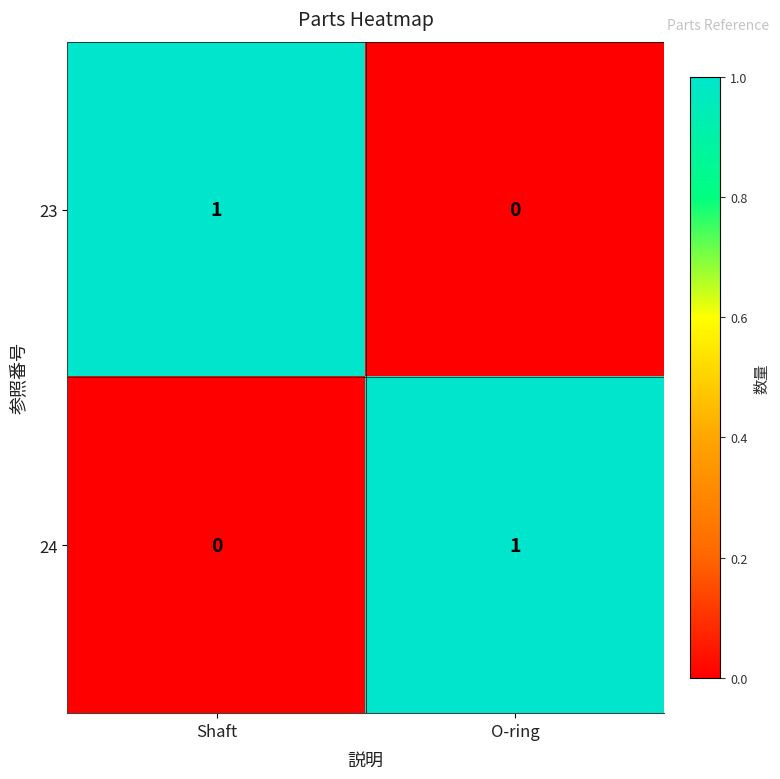

Count the number of data series in this chart.

2